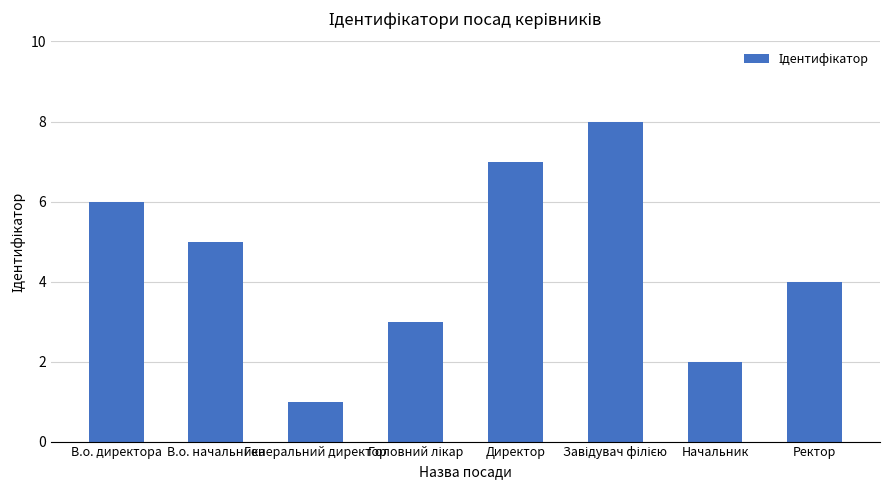

Which has a higher value, В.о. начальника or Директор?

Директор